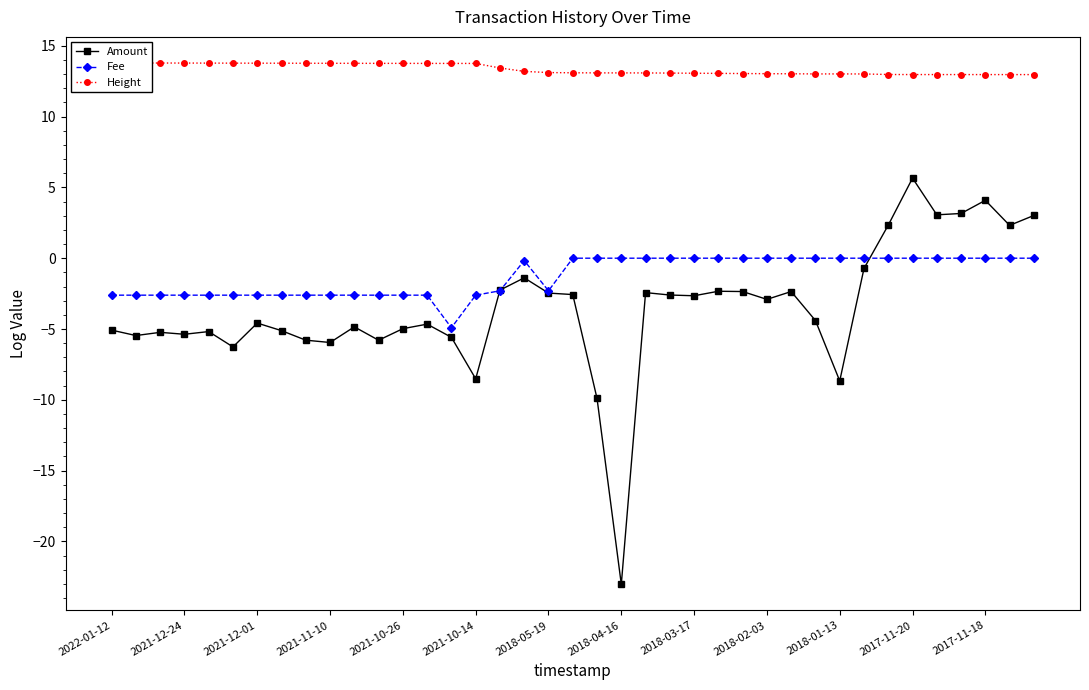

What is the total value across all series at 28?

10.7